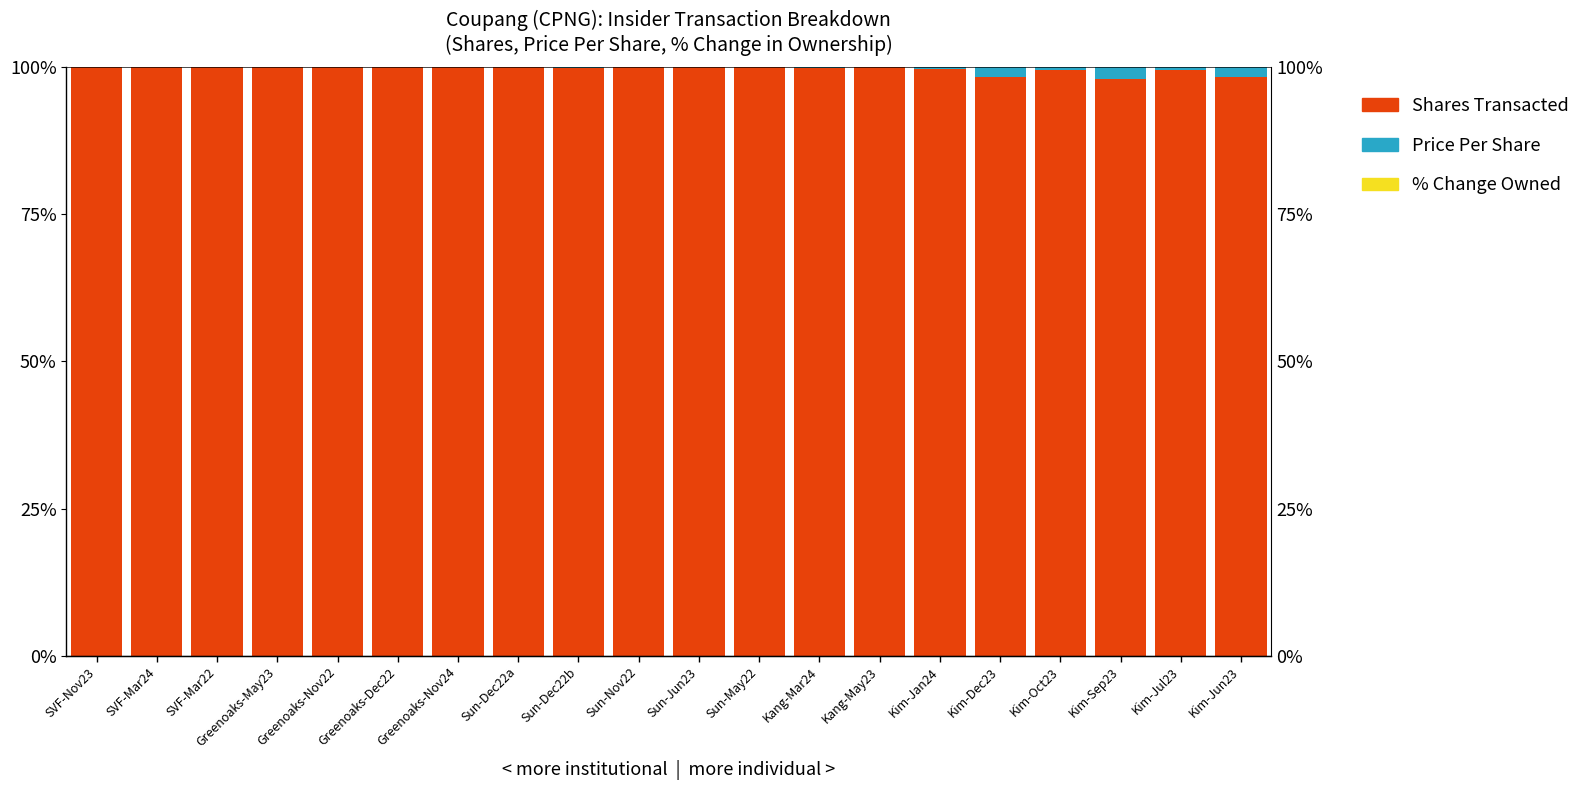

Reading left to right, extract all data points from this chart.

Shares Transacted: 100.0	100.0	100.0	100.0	100.0	100.0	100.0	100.0	99.9	100.0	100.0	100.0	99.9	100.0	99.7	98.4	99.6	98.0	99.6	98.3
Price Per Share: 0.0	0.0	0.0	0.0	0.0	0.0	0.0	0.0	0.1	0.0	0.0	0.0	0.0	0.0	0.3	1.6	0.4	2.0	0.4	1.7
% Change Owned: 0.0	0.0	0.0	0.0	0.0	0.0	0.0	0.0	0.0	0.0	0.0	0.0	0.0	0.0	0.0	0.0	0.0	0.0	0.0	0.0